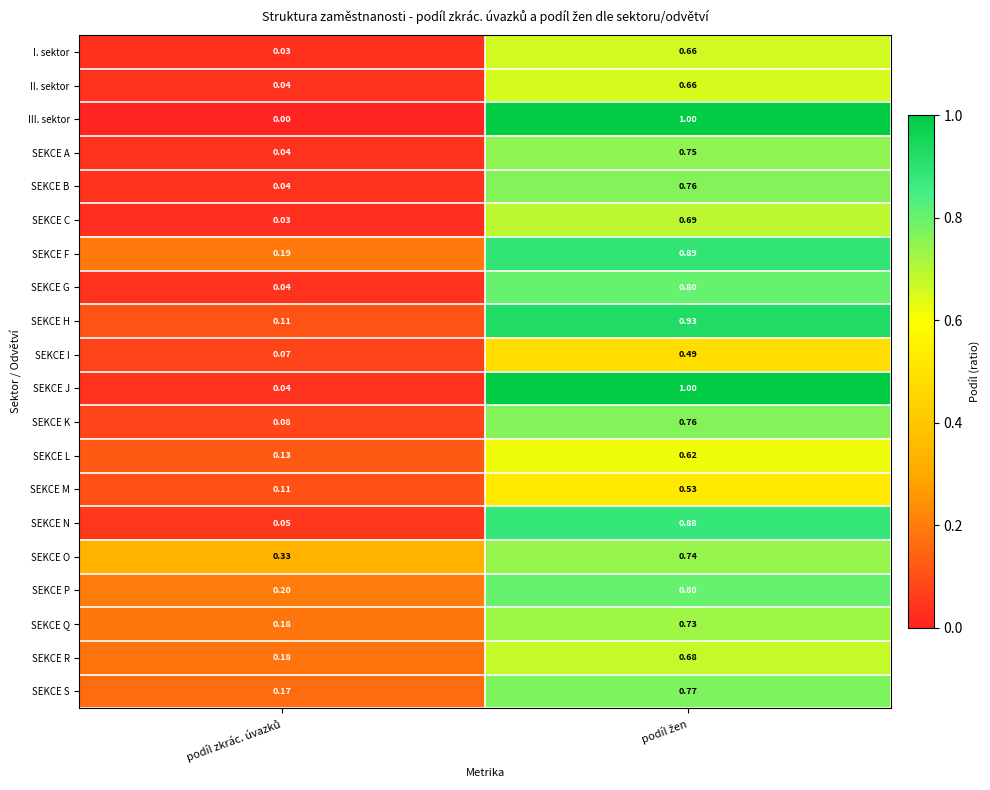

Which series has the largest total across all categories?

SEKCE F